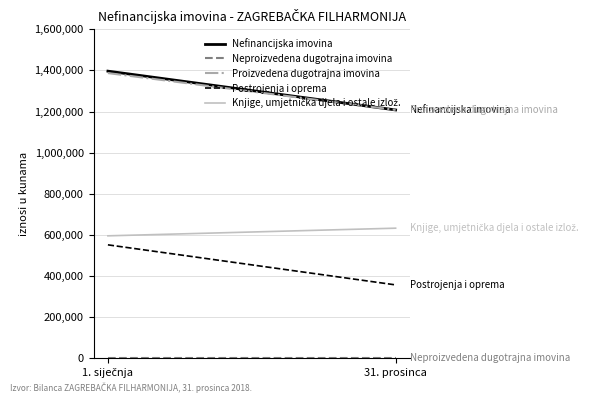

Reading left to right, transcribe all the data shown in this chart.

Nefinancijska imovina: 1. siječnja=1396719	31. prosinca=1208045
Neproizvedena dugotrajna imovina: 1. siječnja=0	31. prosinca=0
Proizvedena dugotrajna imovina: 1. siječnja=1387307	31. prosinca=1208045
Postrojenja i oprema: 1. siječnja=552143	31. prosinca=357394
Knjige, umjetnička djela i ostale izlož.: 1. siječnja=595998	31. prosinca=633161